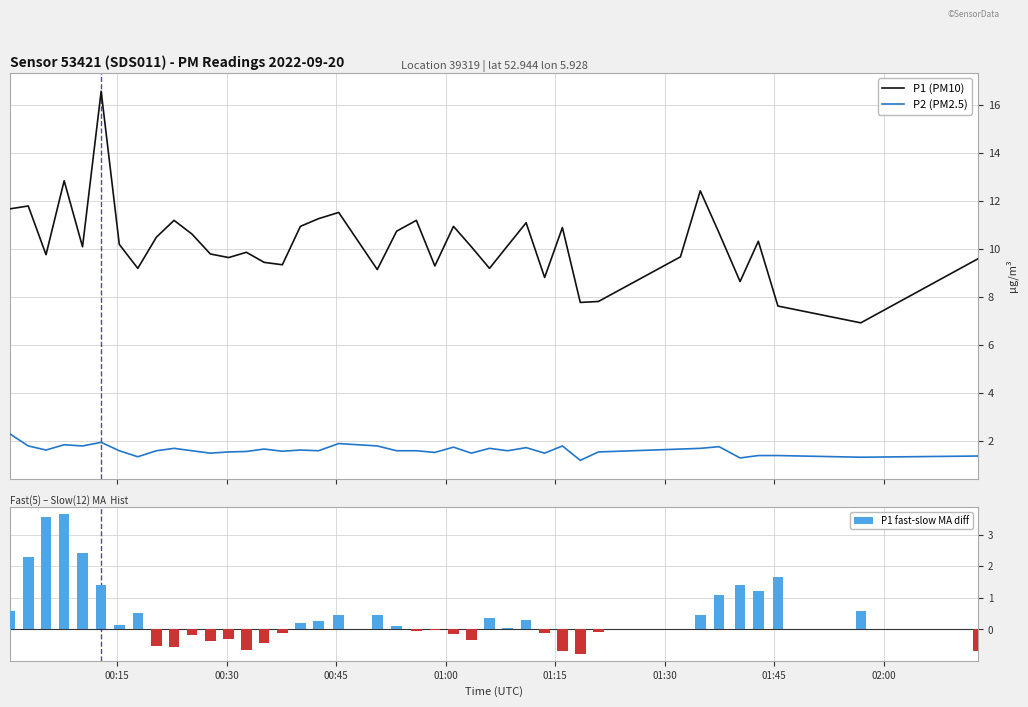

Count the number of data series in this chart.

3